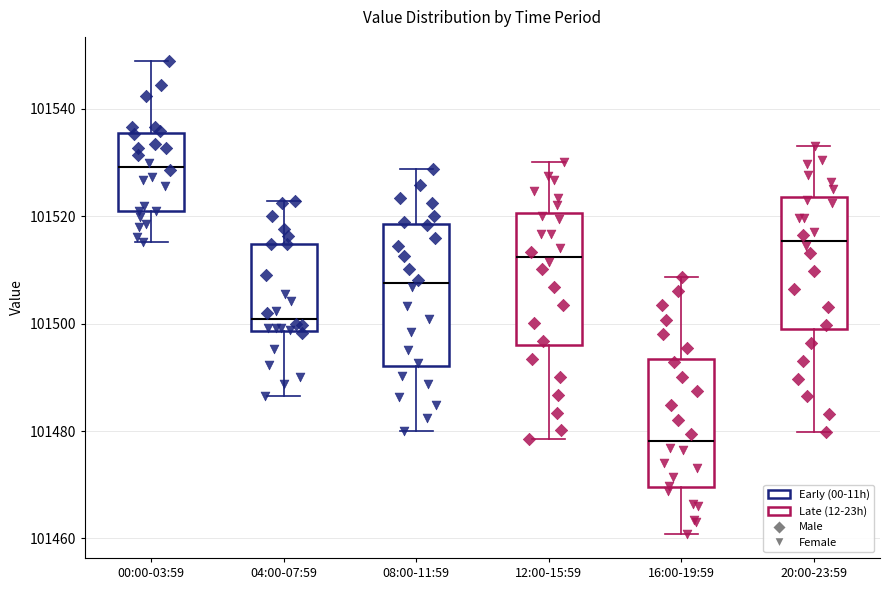

Which box has the lowest median line?

16:00-19:59